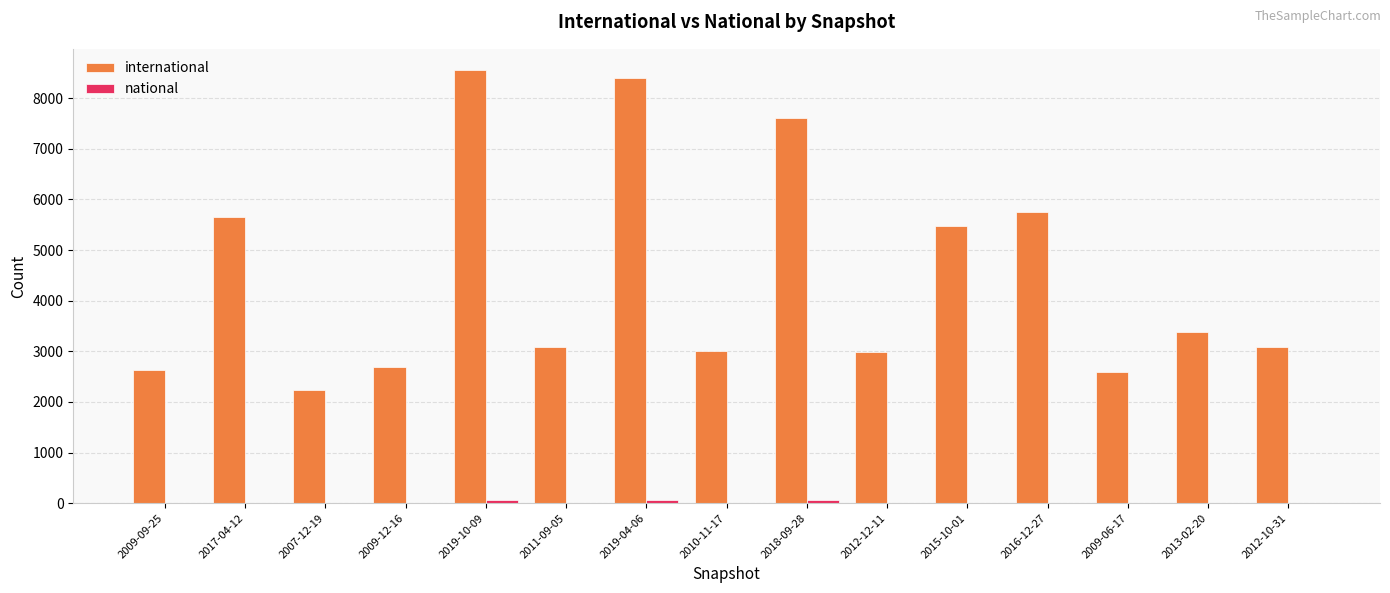

Does the chart contain stacked bars?

No